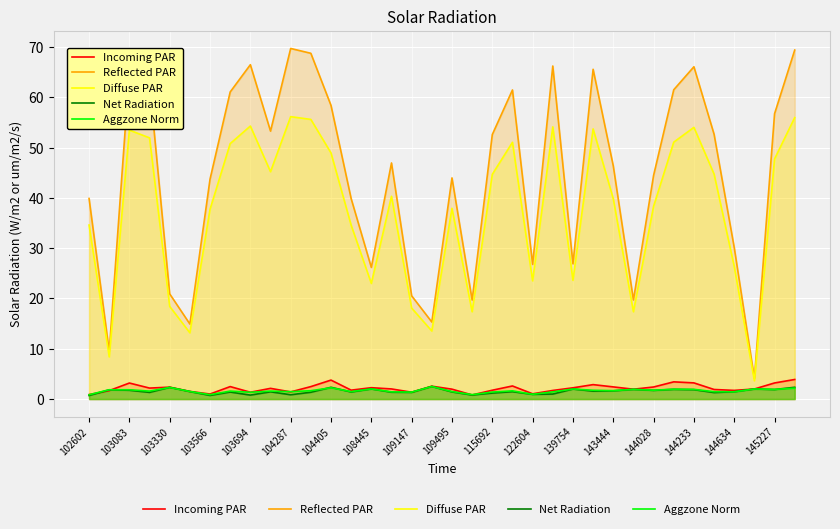

At which label does Diffuse PAR first exceed 40?

103083